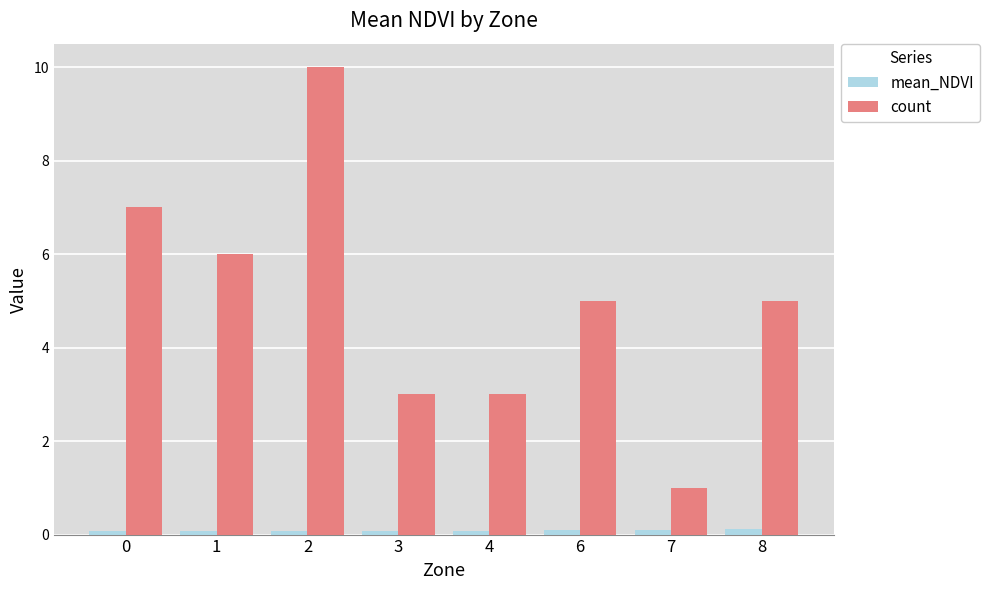

At 4, list the series in order from smallest to largest.

mean_NDVI, count